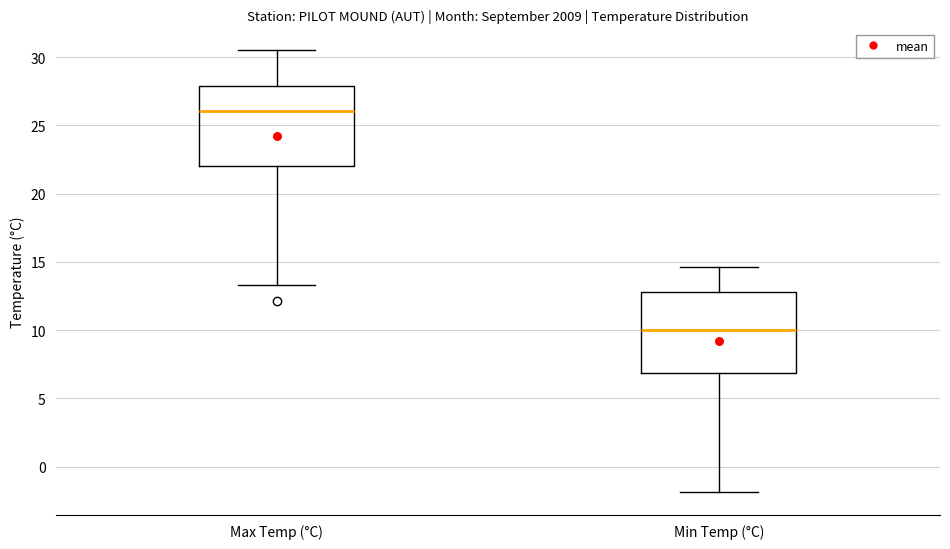

Which box's median line is the lowest?

Min Temp (°C)